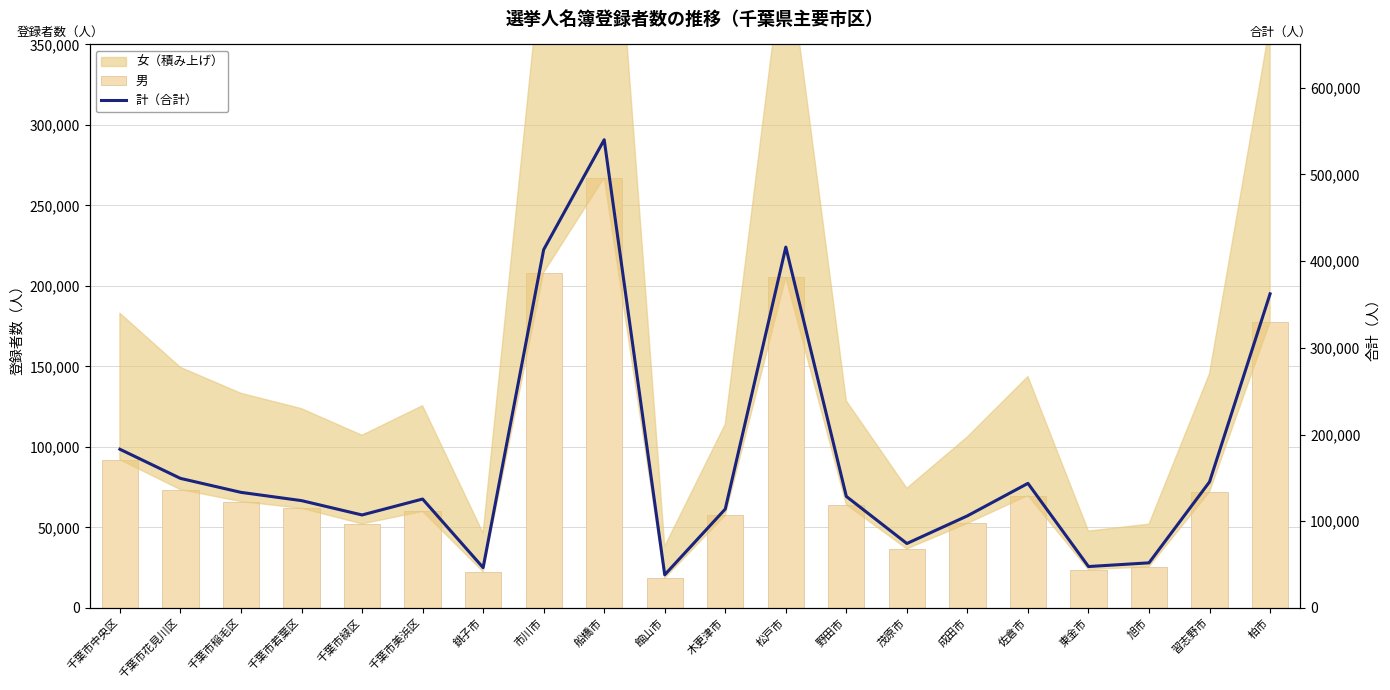

What is the value of the 男 bar at the 7th from the left?

22526